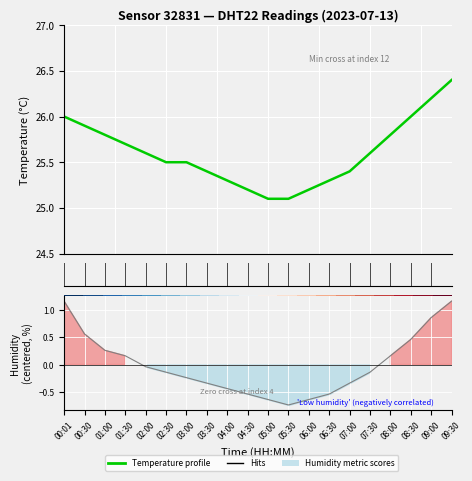

Which series has the largest total across all categories?

Temperature profile